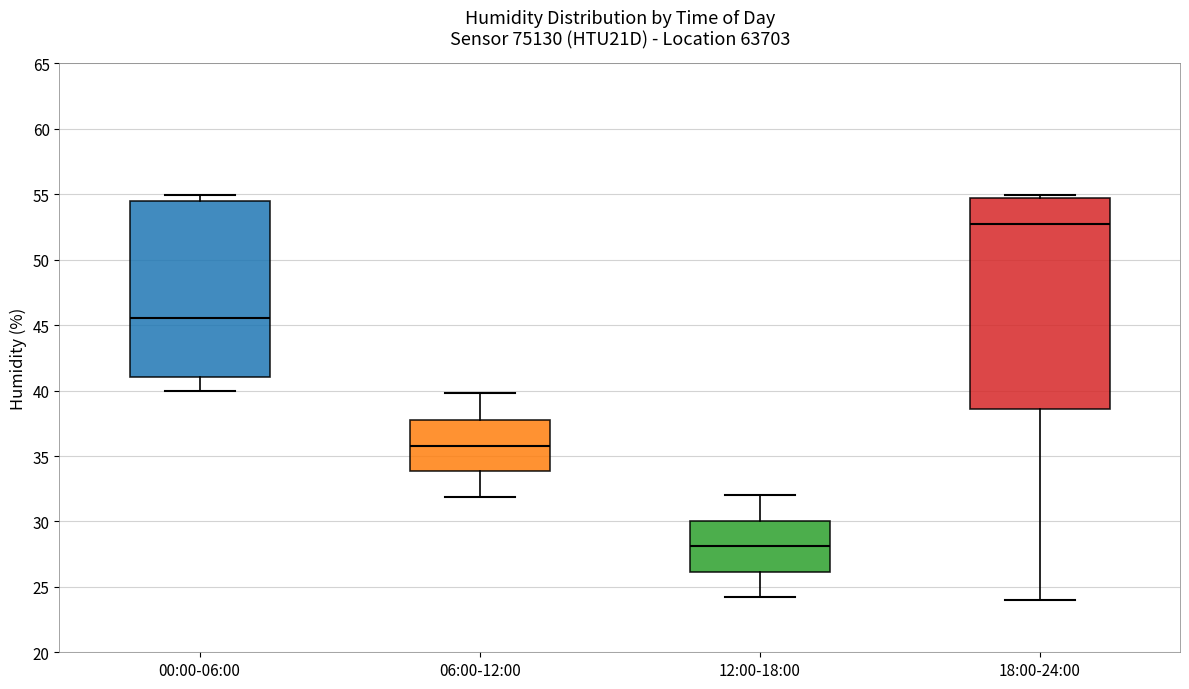

Where does the lower whisker of the box for 12:00-18:00 end on the y-axis? The values are not printed on the chart, so give them approximately, as read against the axis.

24.0